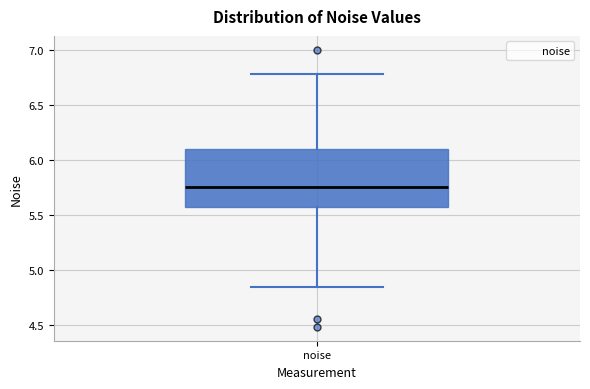

Where does the upper whisker of the box for noise end on the y-axis? The values are not printed on the chart, so give them approximately, as read against the axis.

6.80